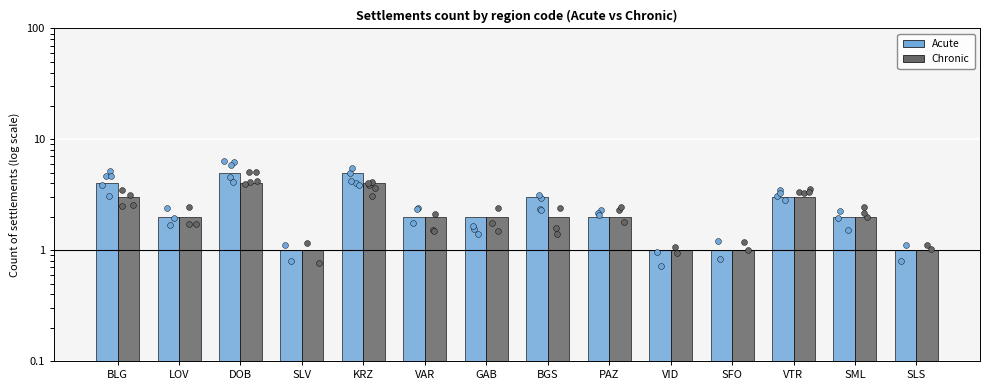

Is the value of Acute at KRZ greater than the value of Chronic at SLS?

Yes